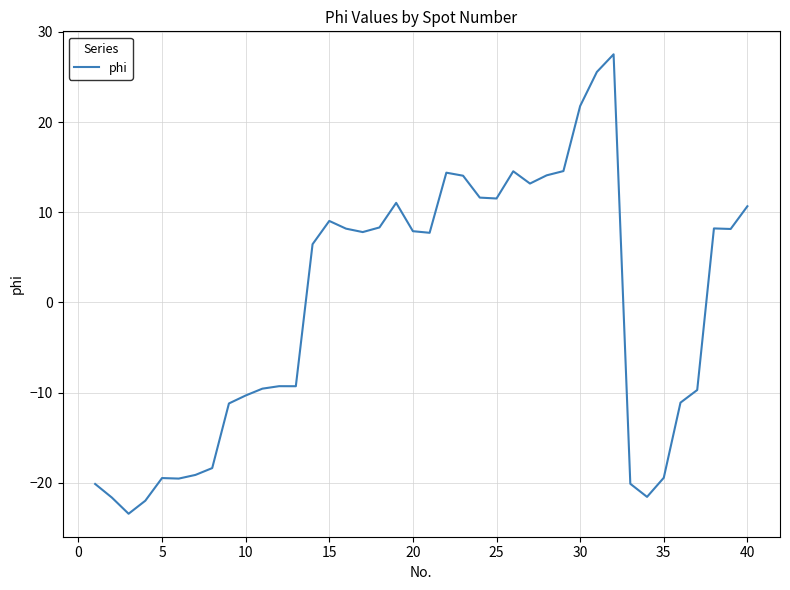

What is the maximum value shown in the chart?

27.5